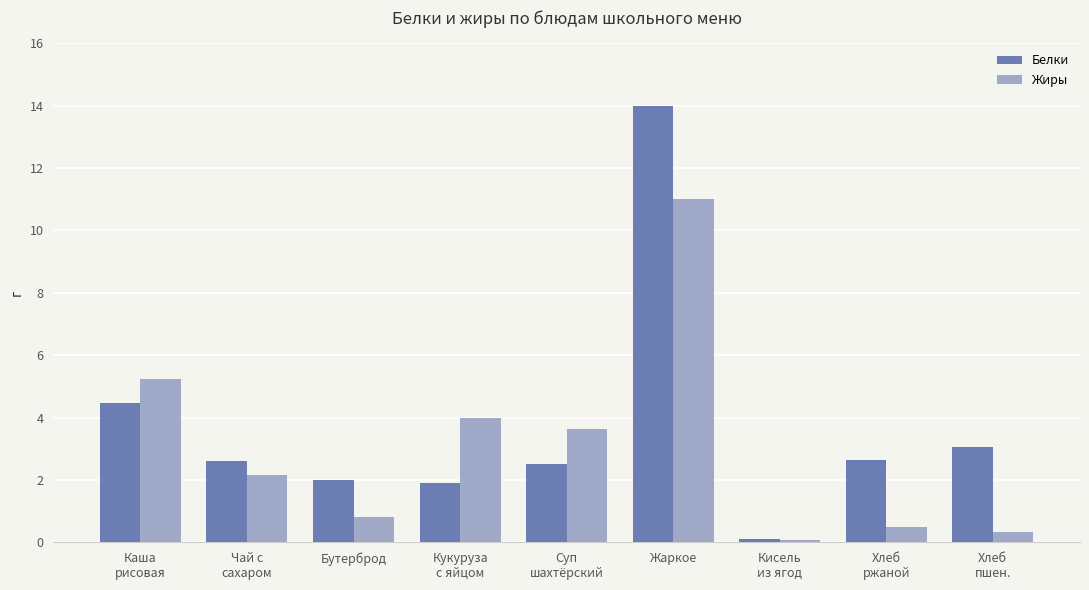

Reading right to left, transcribe all the data shown in this chart.

Белки: 3.0	2.6	0.1	14.0	2.5	1.9	2.0	2.6	4.5
Жиры: 0.3	0.5	0.1	11.0	3.6	4.0	0.8	2.2	5.2